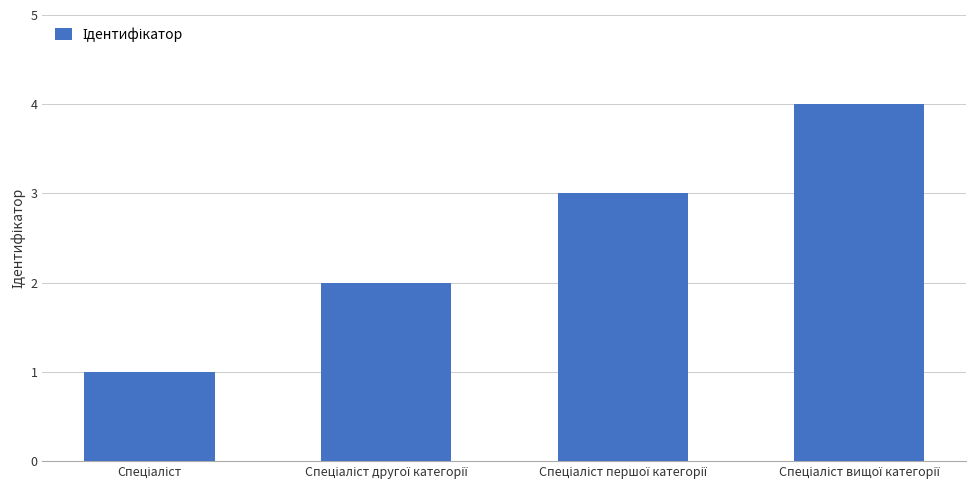

What is the sum of all values?

10